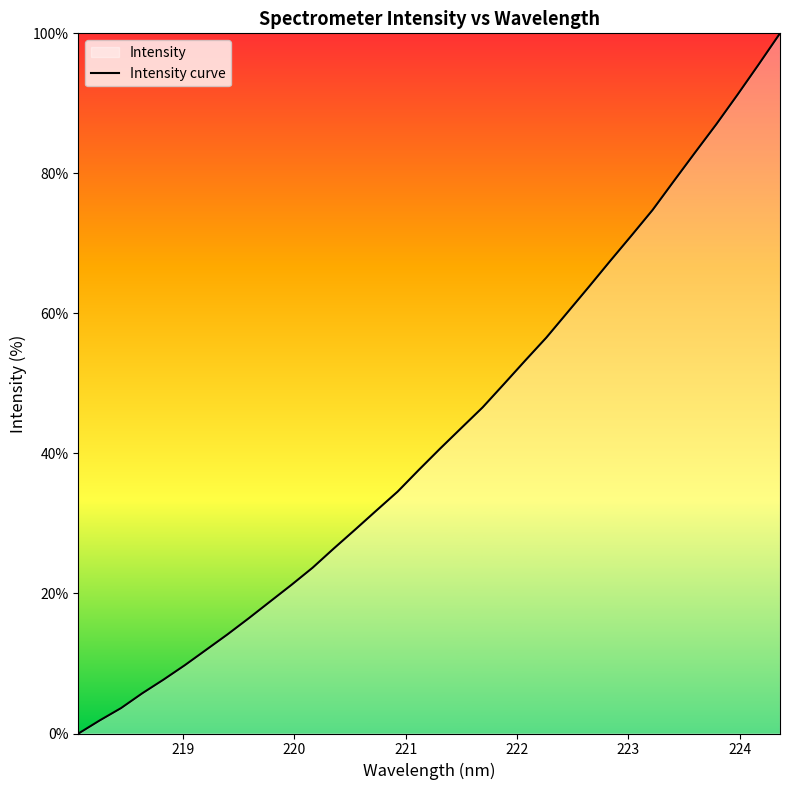

How many categories are shown in the chart?

34